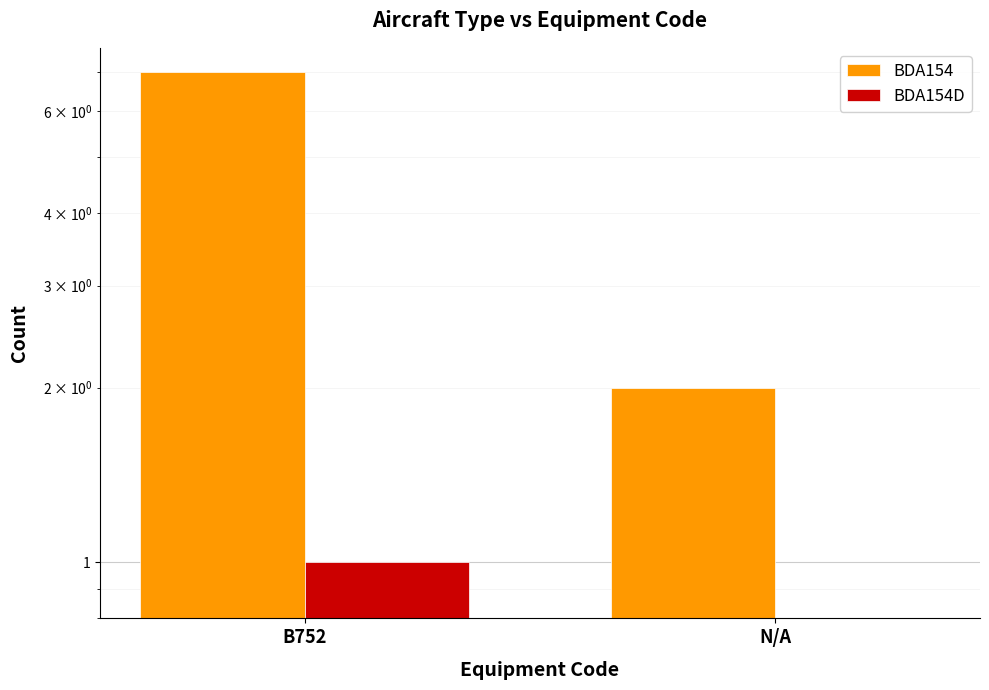

How many bars are there in each group?

2